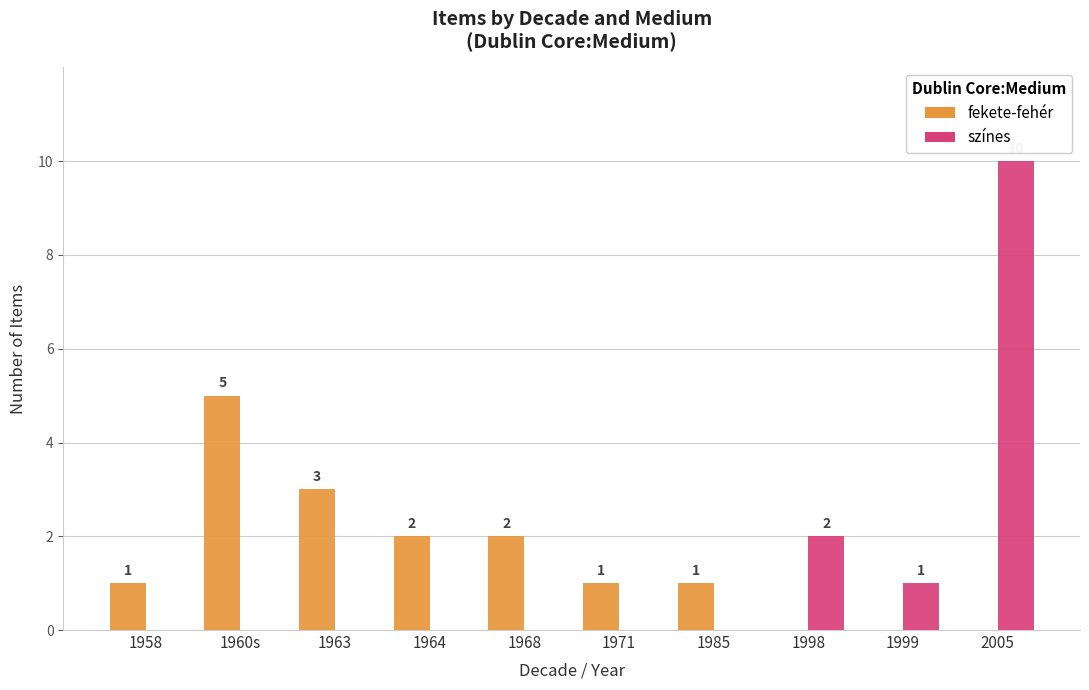

At which category is the sum across all series the highest?

2005